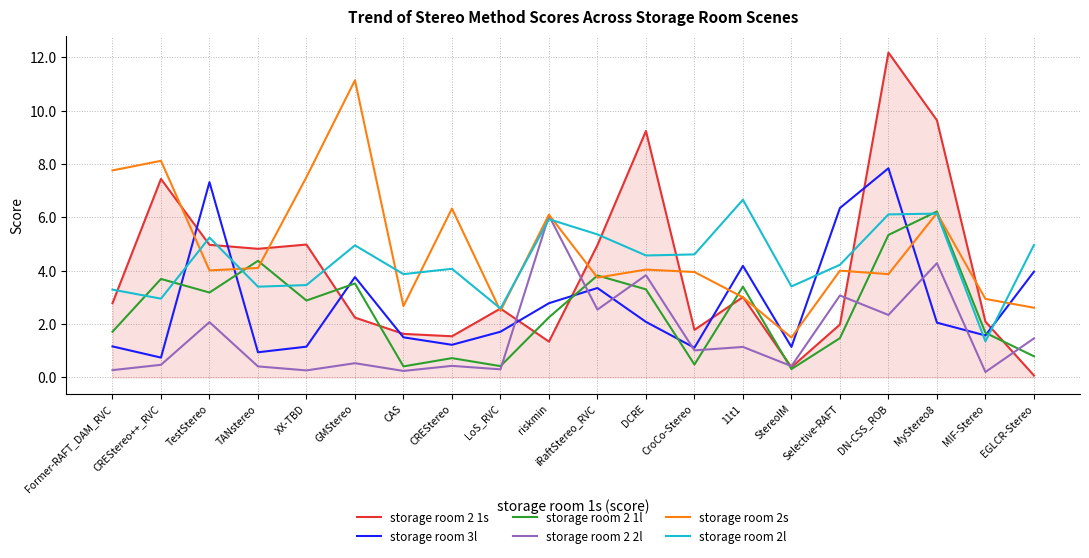

What position from the right is Former-RAFT_DAM_RVC?

20